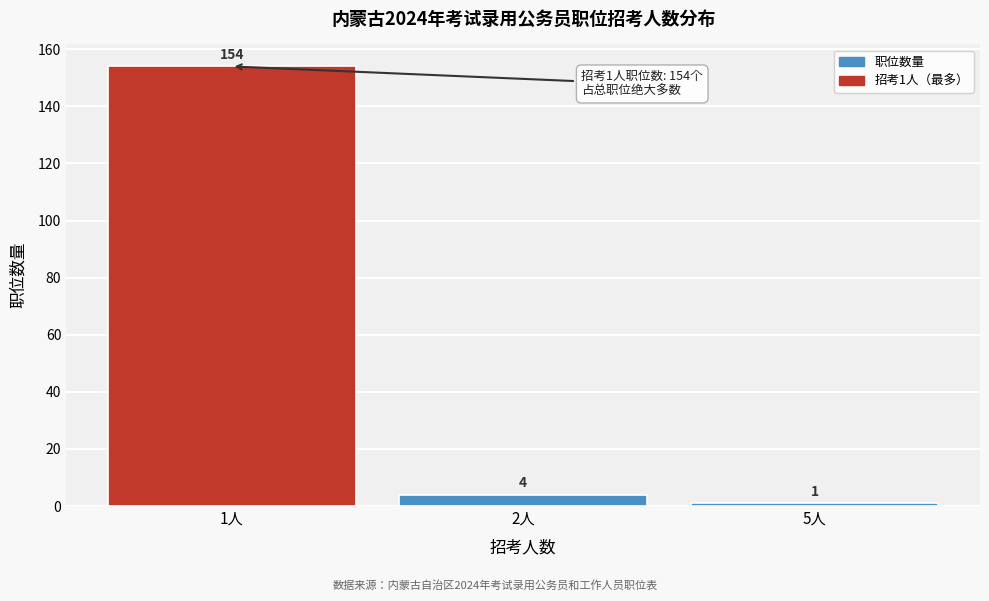

Reading right to left, list all the values displayed in this chart.

5人=1	2人=4	1人=154